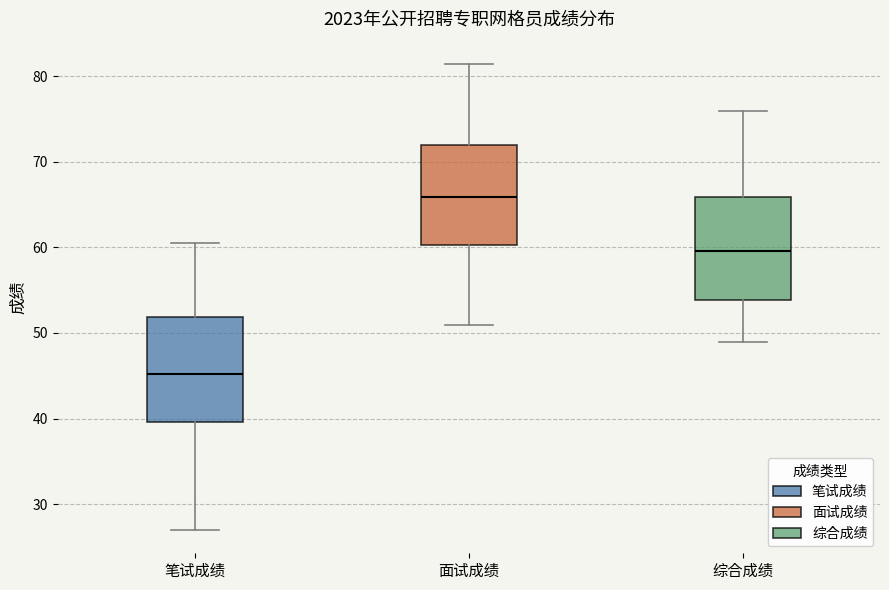

Reading left to right, transcribe this box plot: for each box, give where its median line is, the range the box spans, and where its two whiskers end, as read against the y-axis. The values are not printed on the chart, so give them approximately, as read against the axis.

笔试成绩: median 45, box 40 to 52, whiskers 27 to 61
面试成绩: median 66, box 60 to 72, whiskers 51 to 81
综合成绩: median 60, box 54 to 66, whiskers 49 to 76